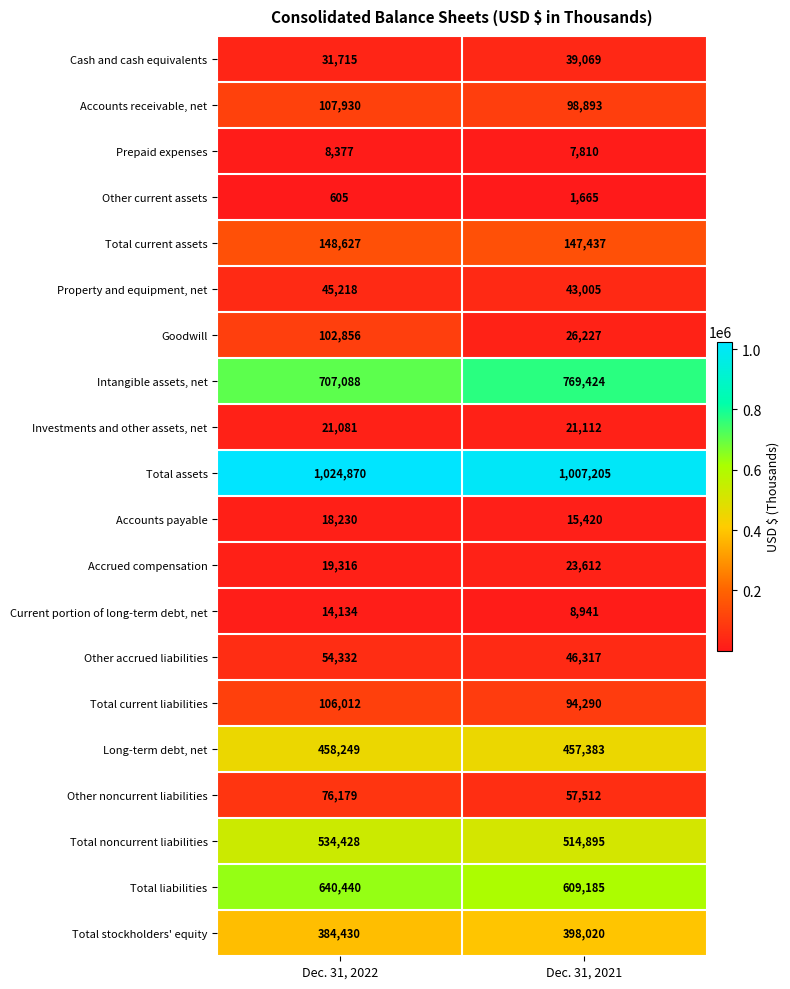

What is the difference between the maximum and minimum values in the Current portion of long-term debt, net series?

5193